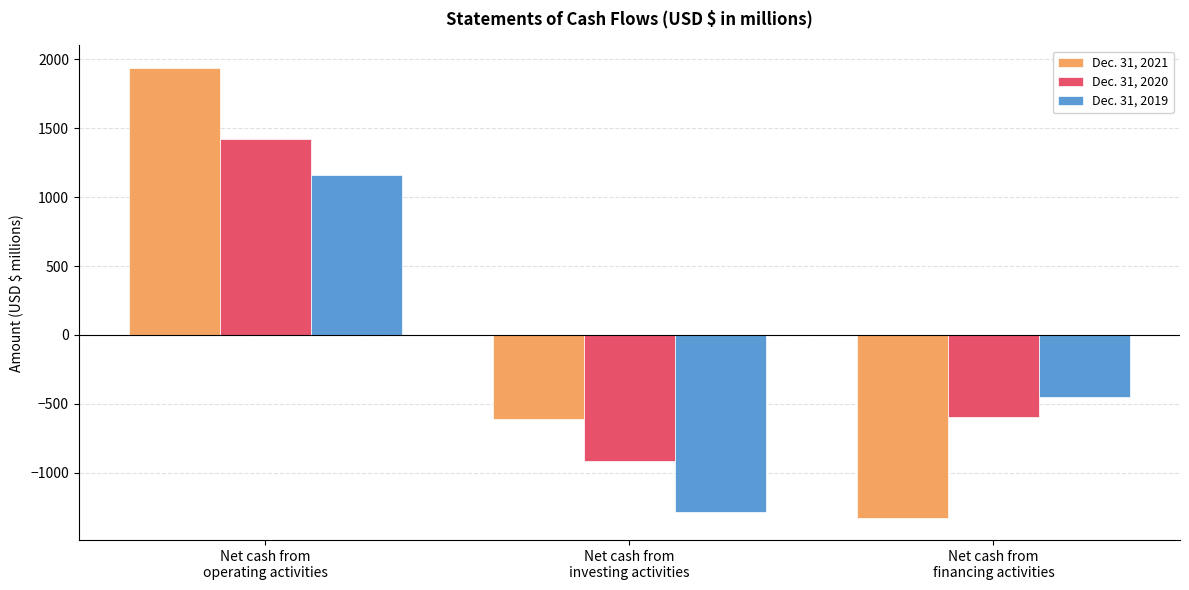

At how many categories does at least one series exceed 1542?

1